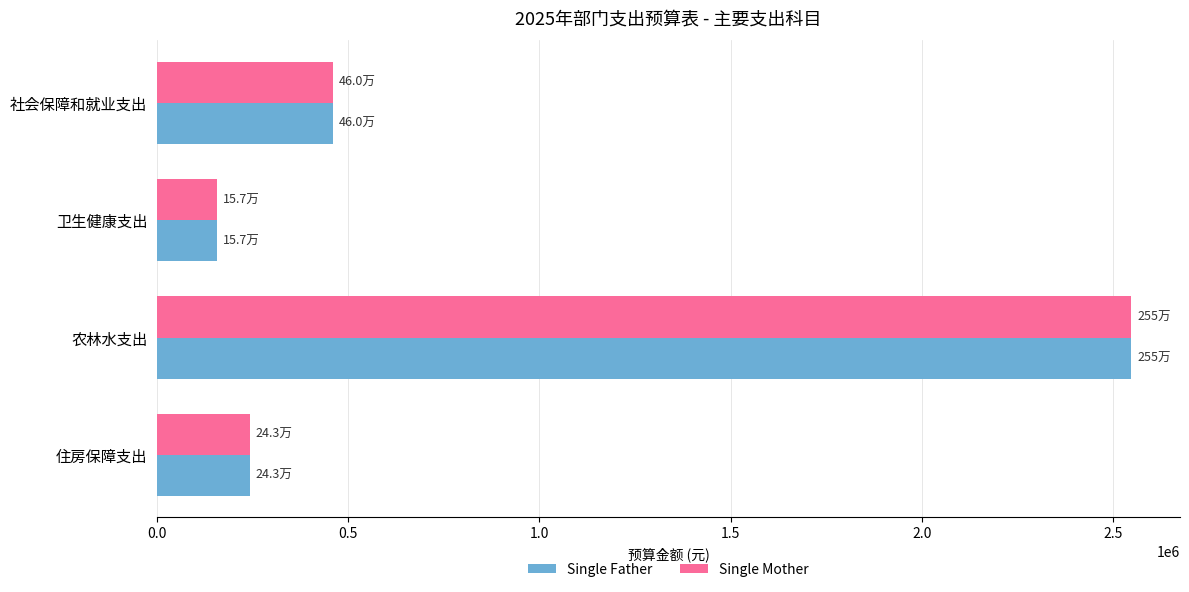

List the labels in order of Single Father value, smallest first.

卫生健康支出, 住房保障支出, 社会保障和就业支出, 农林水支出